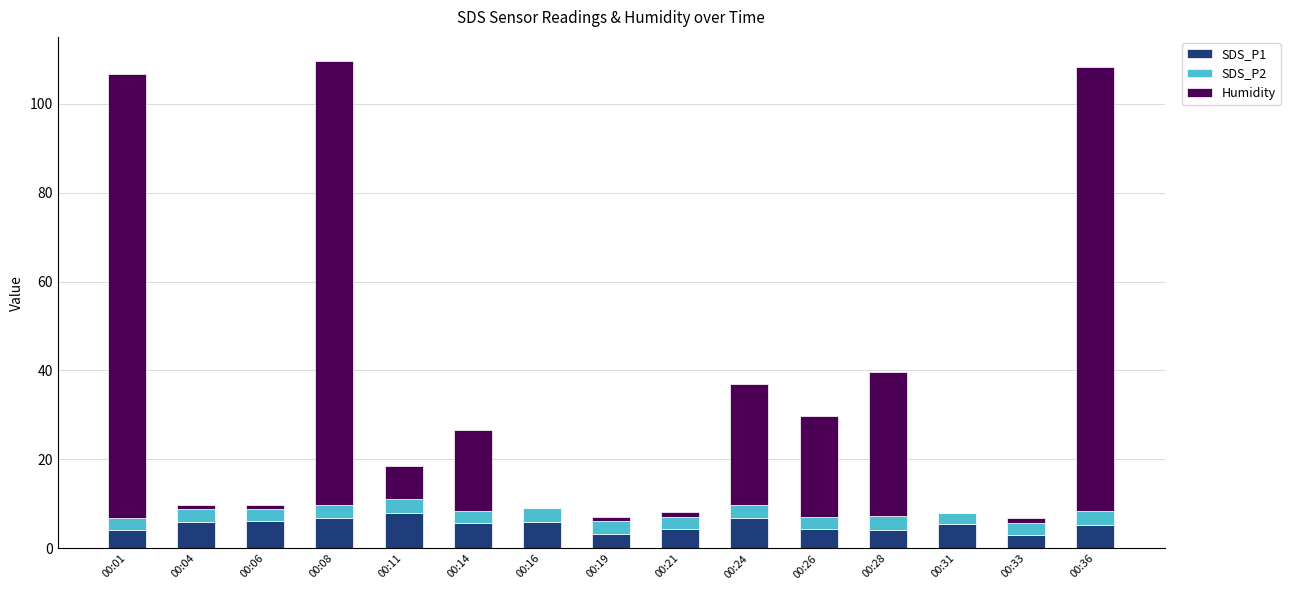

What is the sum of all SDS_P1 values?

79.2